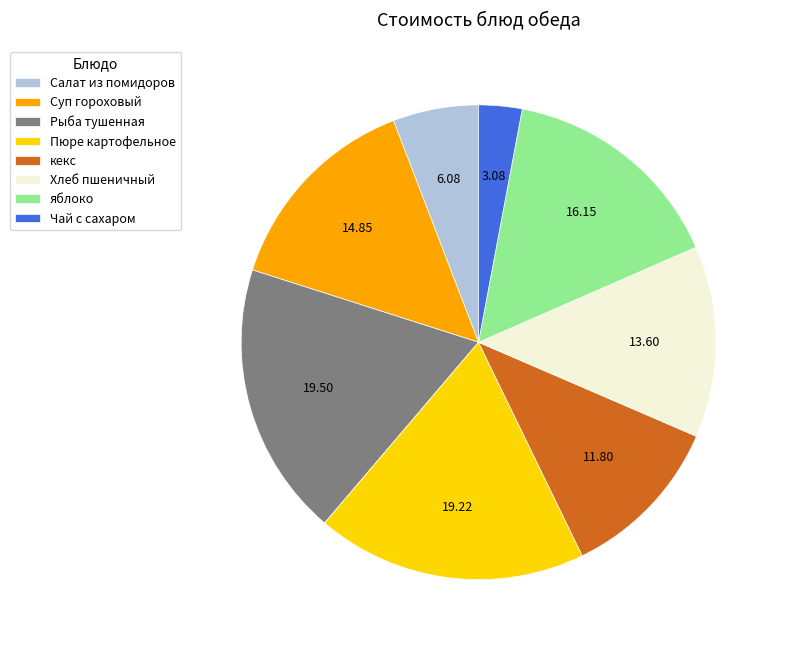

Which slice is the smallest?

Чай с сахаром